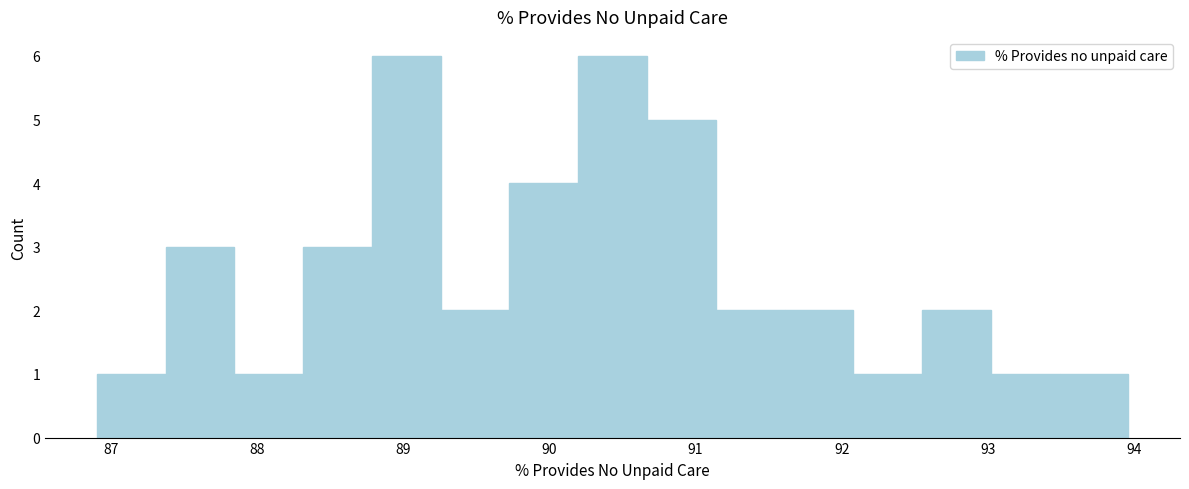

What is the height of the bar covering 89.3 to 89.7 on the x-axis? Neither the bar edges nor the heights are printed on the chart, so give them approximately, as read against the axes.

2